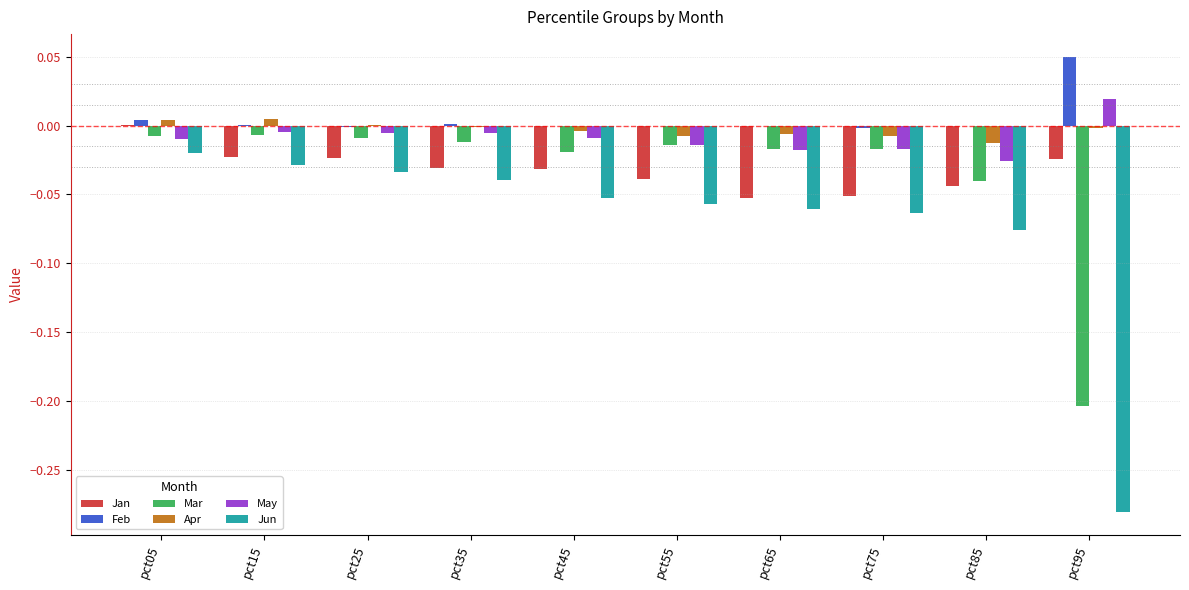

Is the value of Jun at pct75 greater than the value of May at pct35?

No